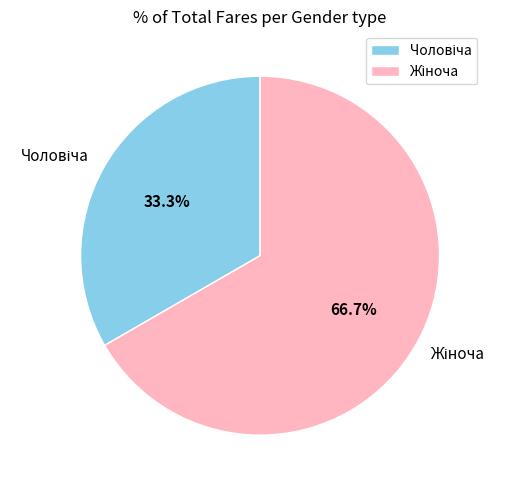

Is there any slice that represents more than half of the pie?

Yes